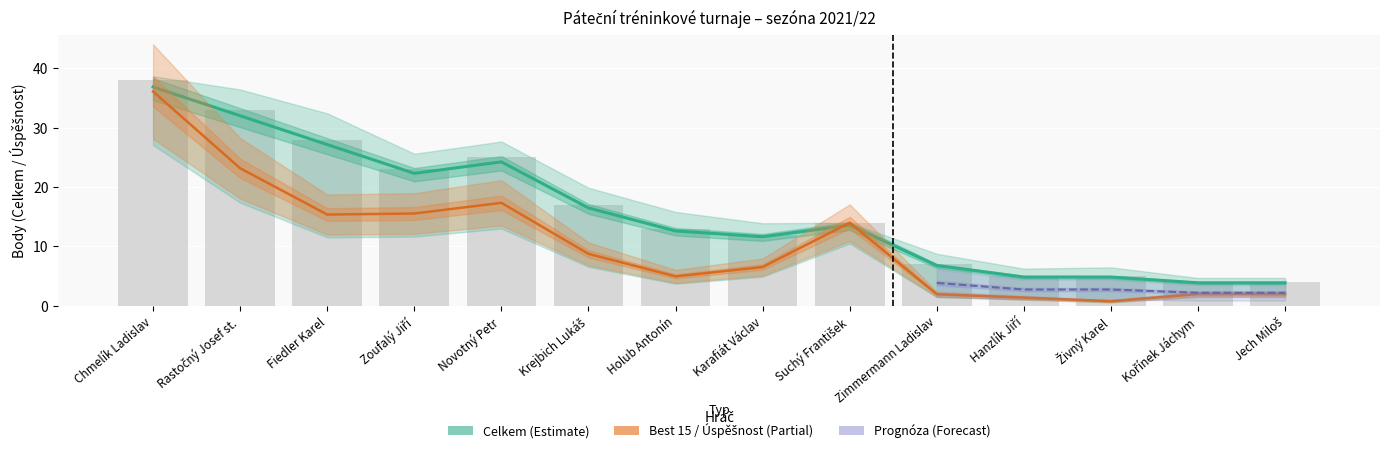

What is the difference between the Best 15 values at Živný Karel and Jech Miloš?

1.0